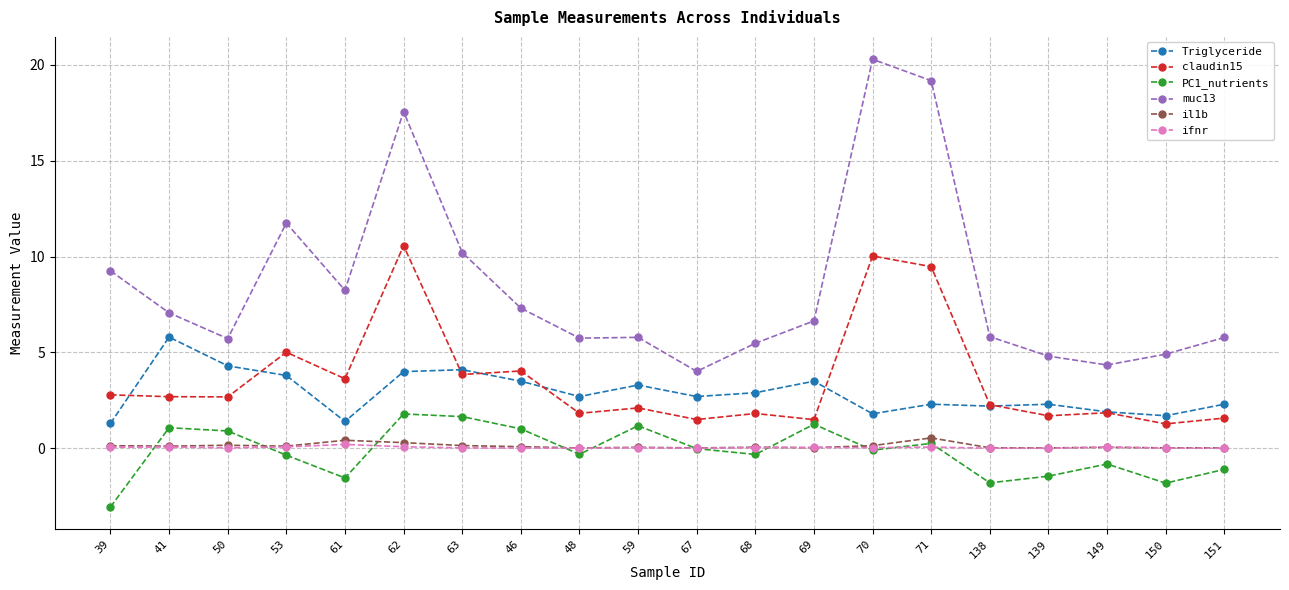

What is the difference between the second highest and second lowest values in the Triglyceride series?

2.9